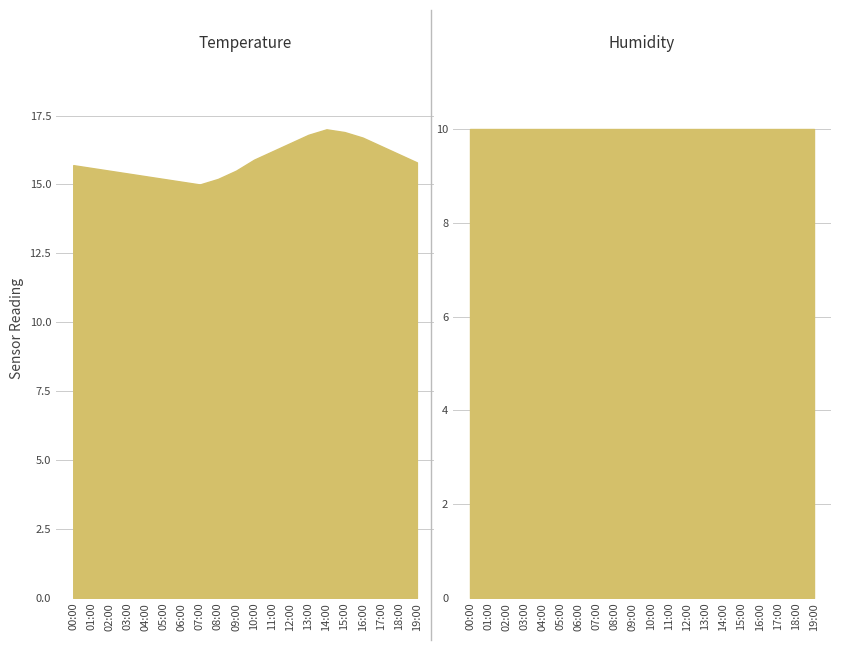

What is the label of the 17th point from the left?

16:00